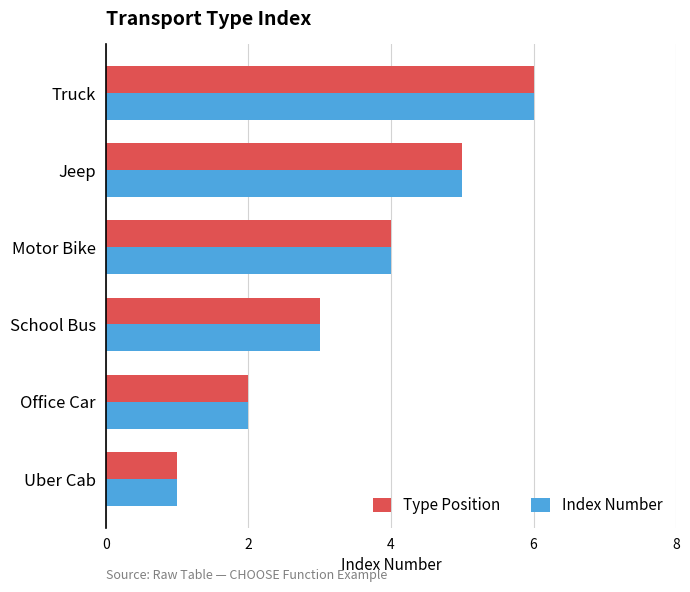

How many distinct data groups are displayed?

2